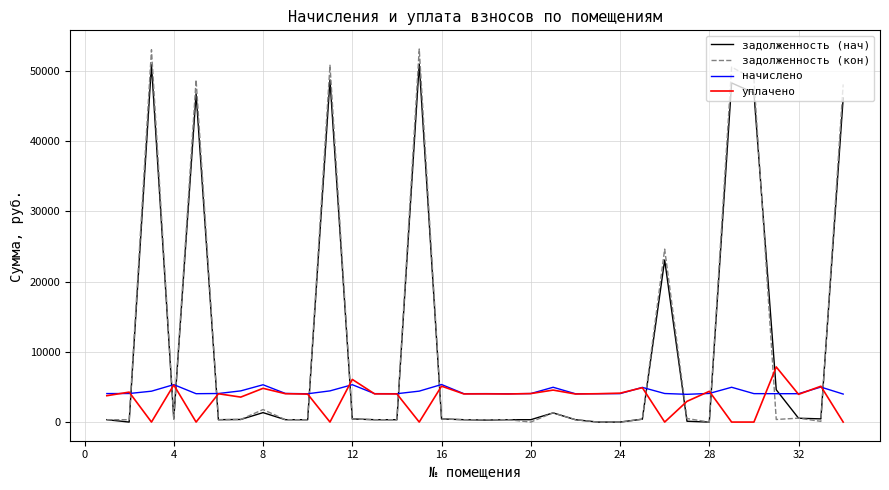

How many times do задолженность (нач) and уплачено cross each other?

13